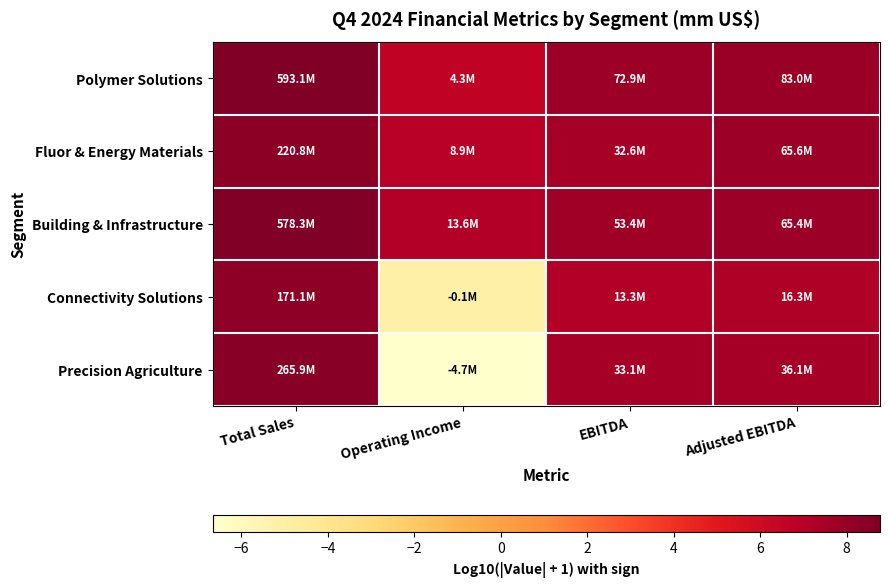

Count the number of data series in this chart.

5